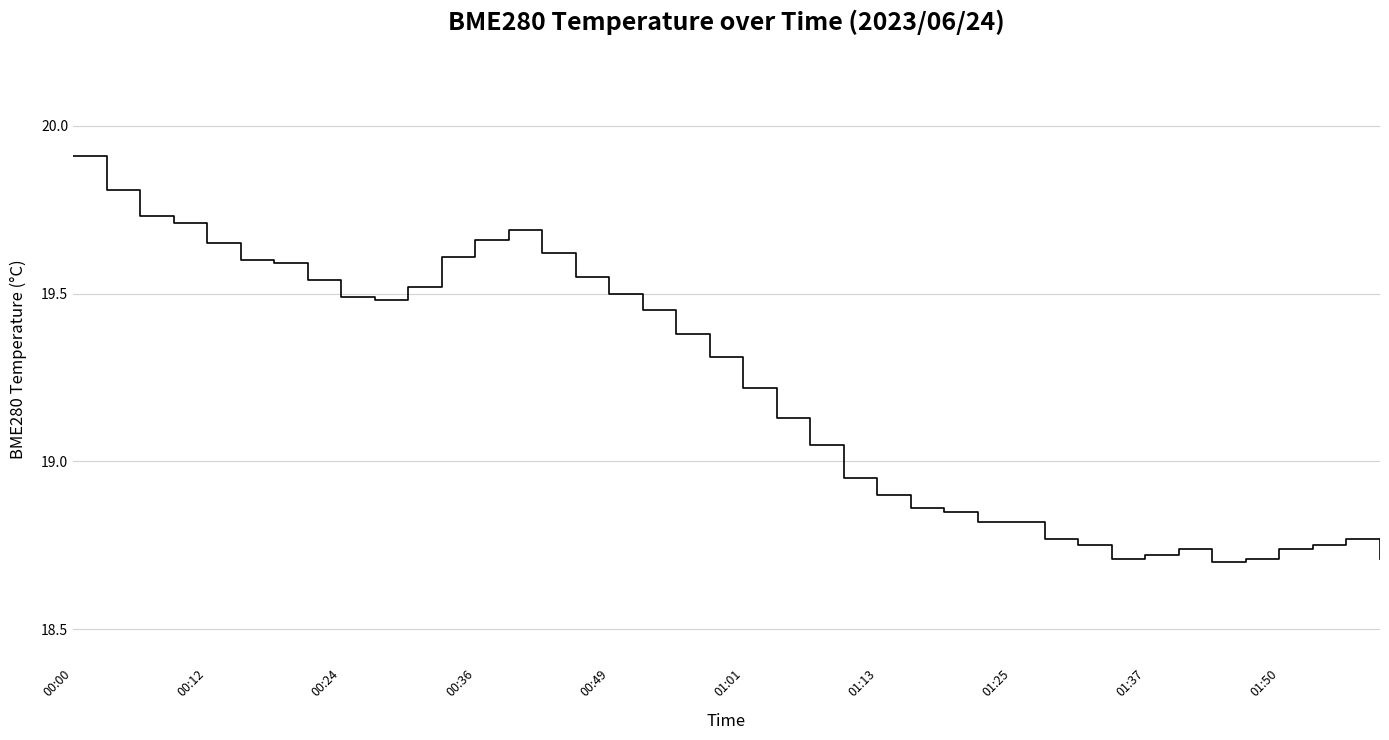

What is the greatest value displayed?

19.9